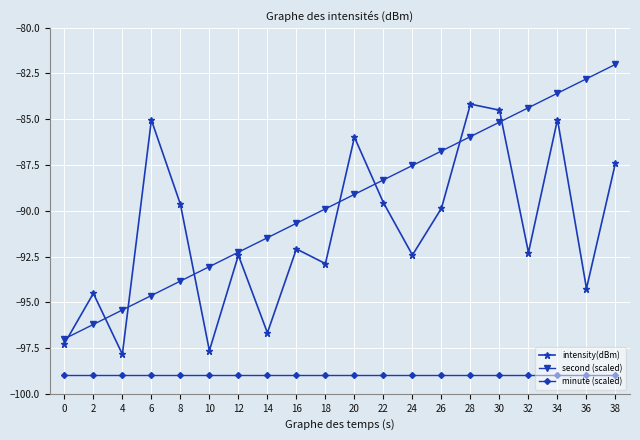

True or false: second (scaled) has more than 1 interior local peaks.

False